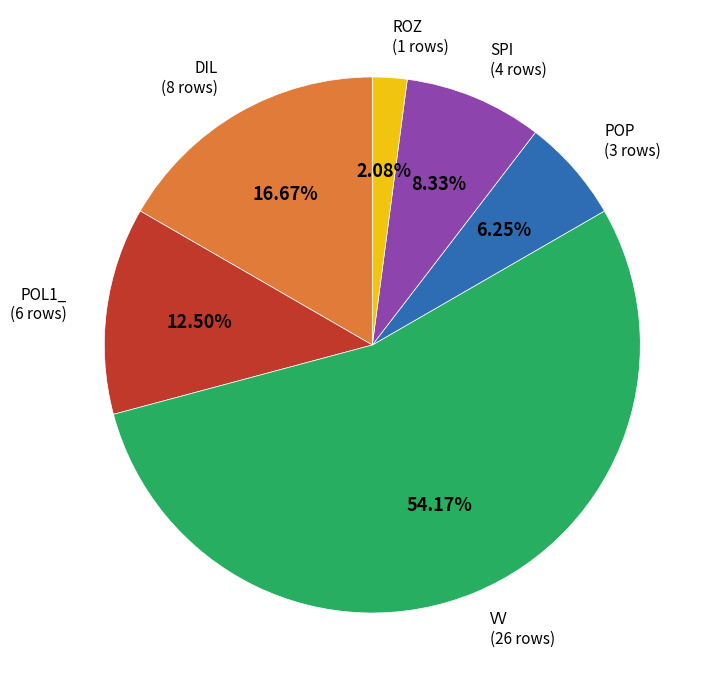

Which has a higher value, ROZ (1 rows) or VV (26 rows)?

VV (26 rows)